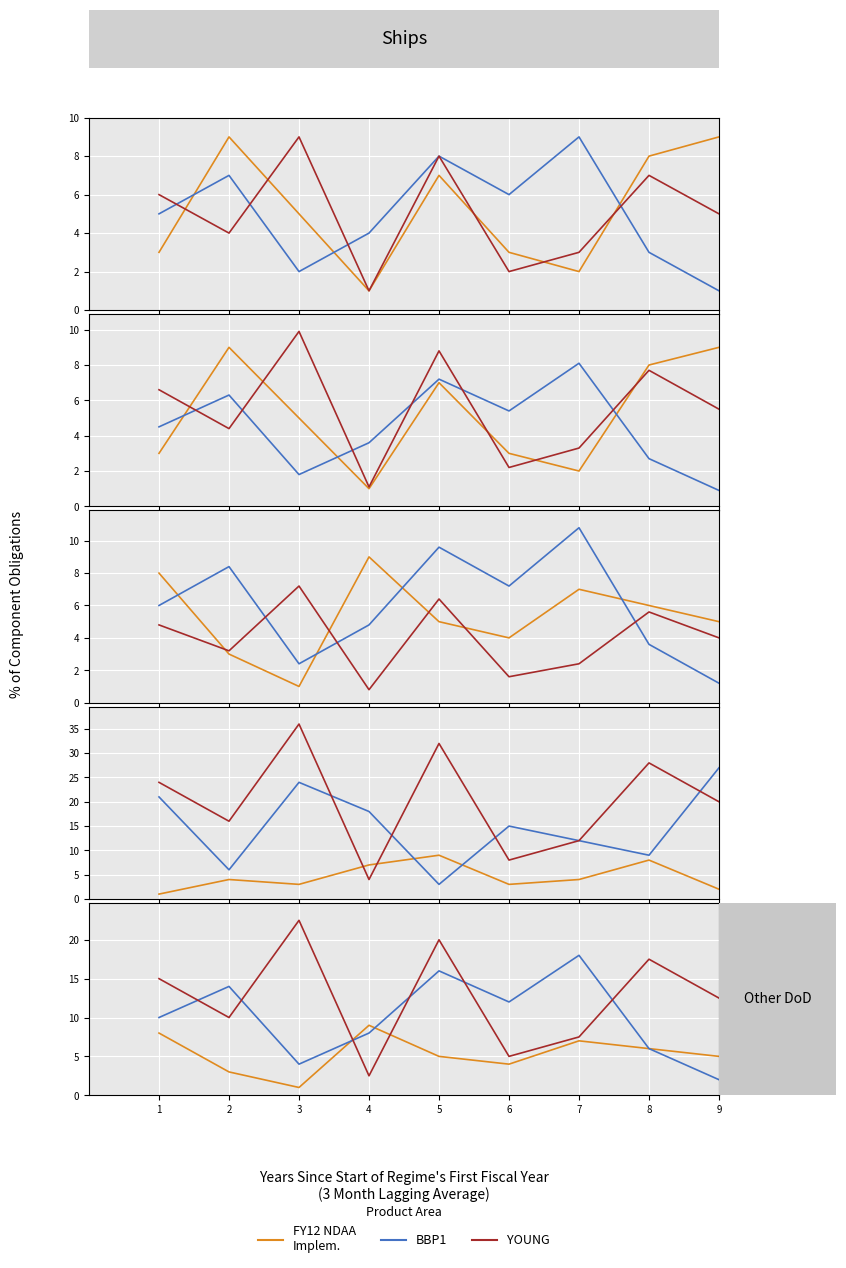

After their last crossing, which series has the higher values: FY12 NDAA
Implem. or BBP1?

BBP1